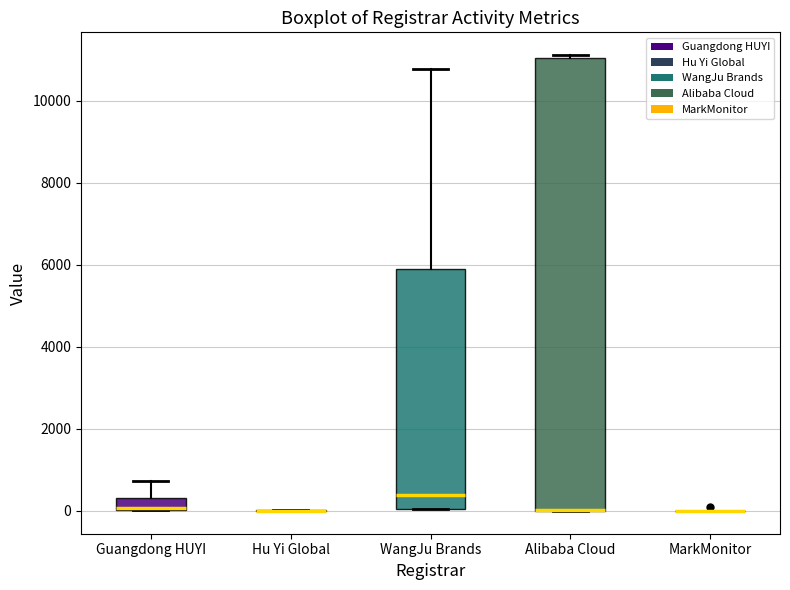

Which box is the tallest, from its lower edge to its upper edge?

Alibaba Cloud